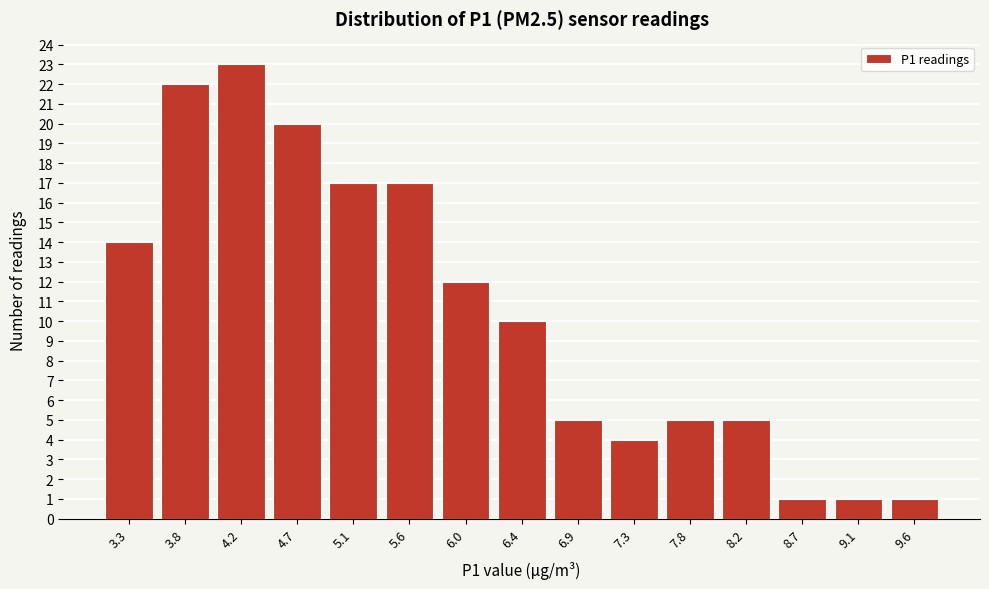

Reading right to left, transcribe all the data shown in this chart.

9.6=1	9.1=1	8.7=1	8.2=5	7.8=5	7.3=4	6.9=5	6.4=10	6.0=12	5.6=17	5.1=17	4.7=20	4.2=23	3.8=22	3.3=14